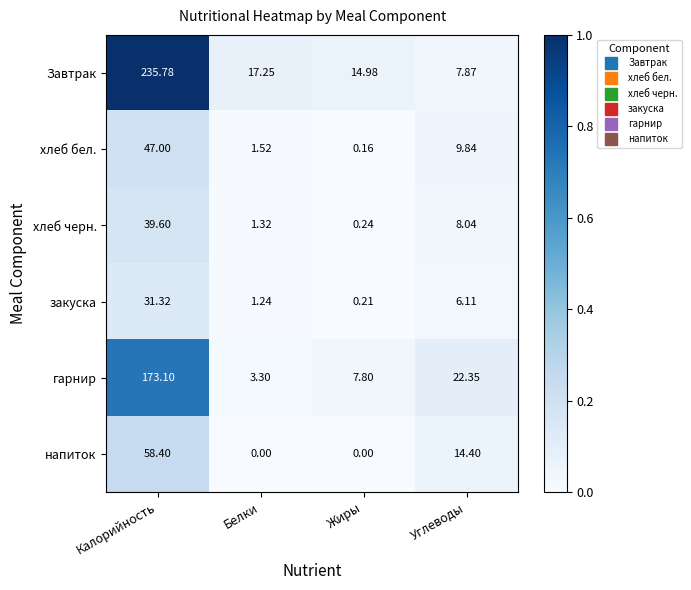

At which category is the sum across all series the highest?

Калорийность